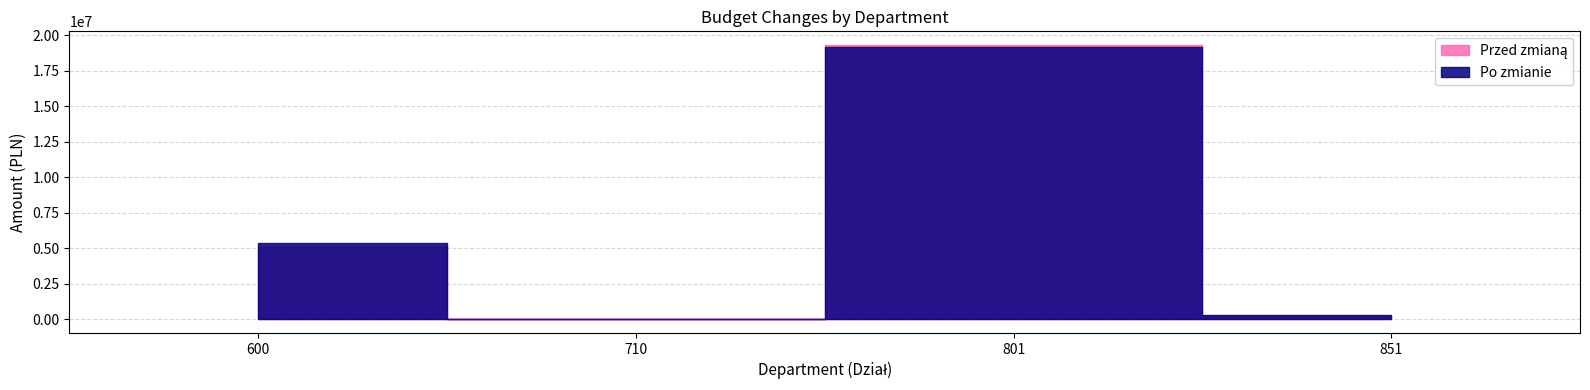

True or false: Przed zmianą has more than 0 points higher than both neighbors.

True